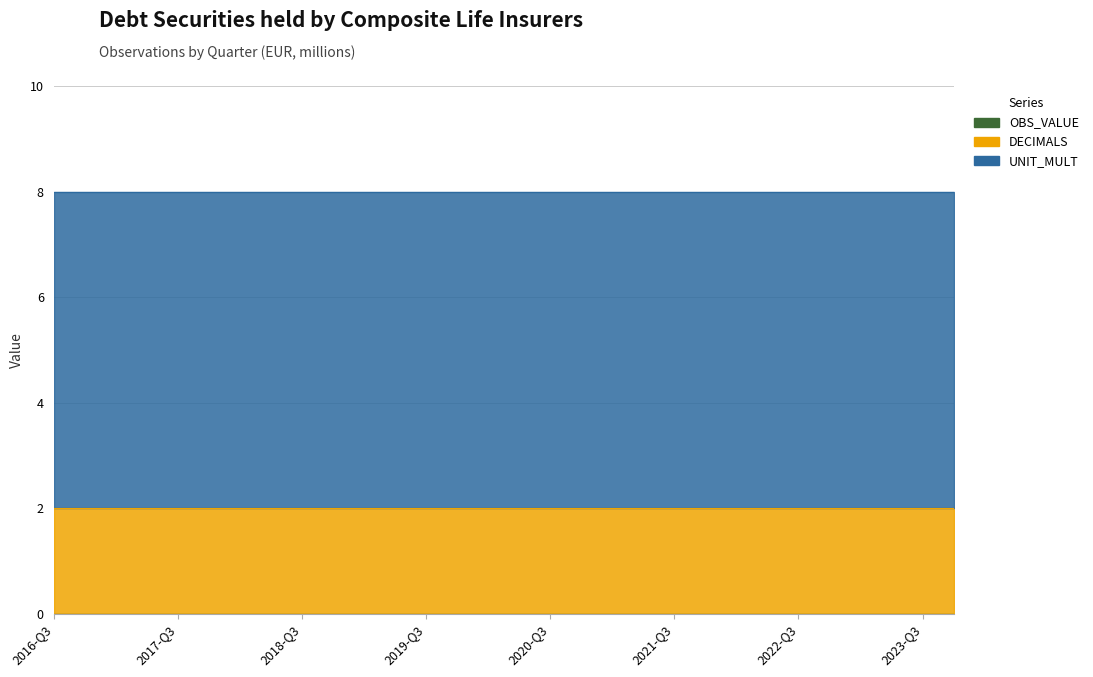

What is the label of the 26th point from the left?

2022-Q4